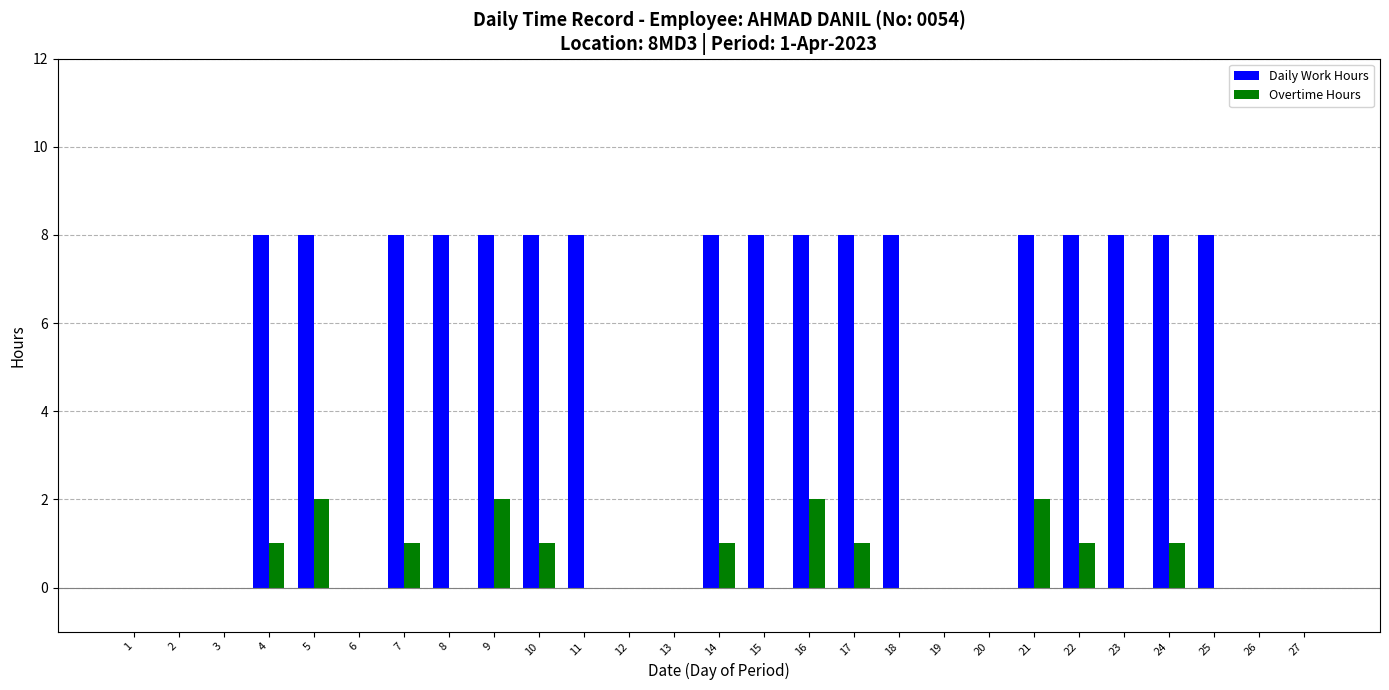

Which series changed the most between 3 and 17?

Daily Work Hours